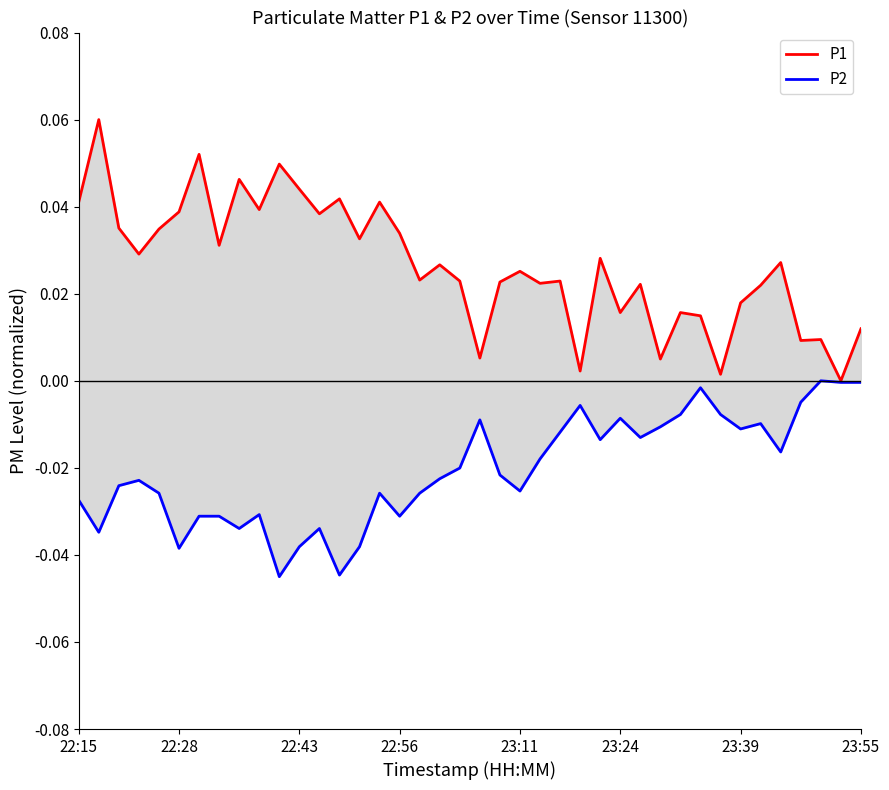

Is the value of P1 at 10 greater than the value of P2 at 17?

Yes